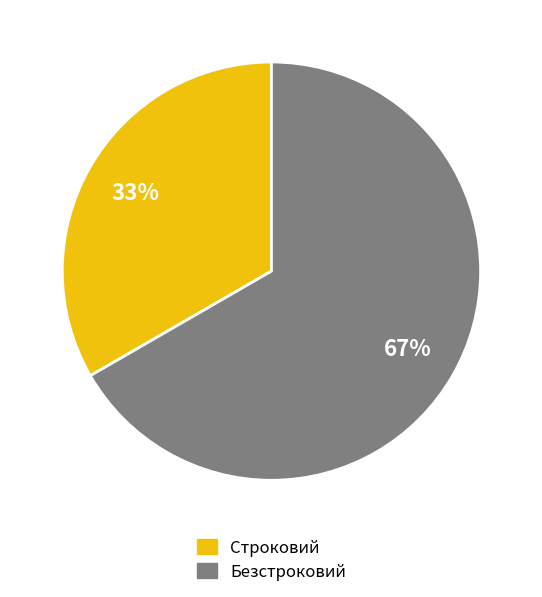

Which has a higher value, Безстроковий or Строковий?

Безстроковий